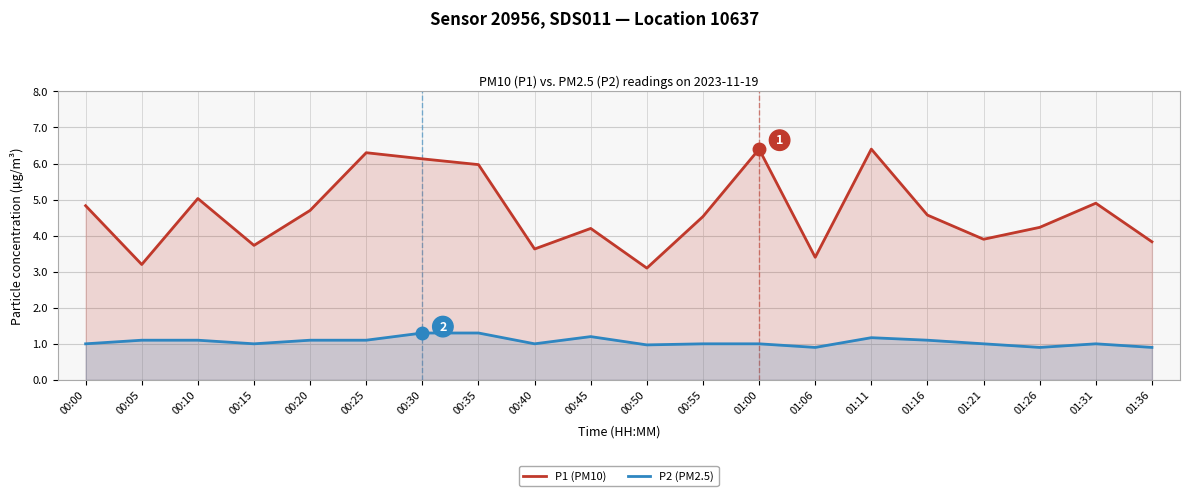

List the series in order of their peak value, lowest first.

P2 (PM2.5), P1 (PM10)